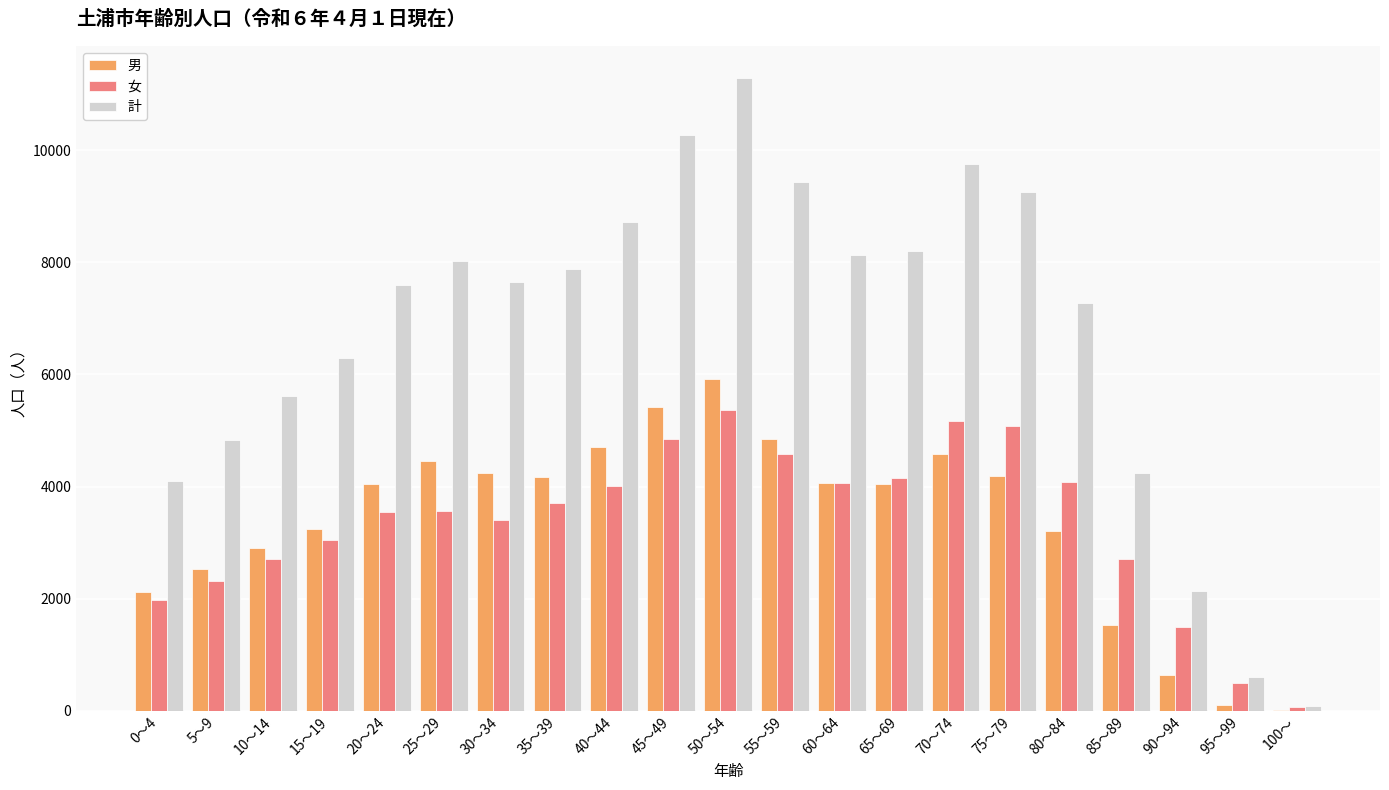

What is the sum of all 女 values?

70411